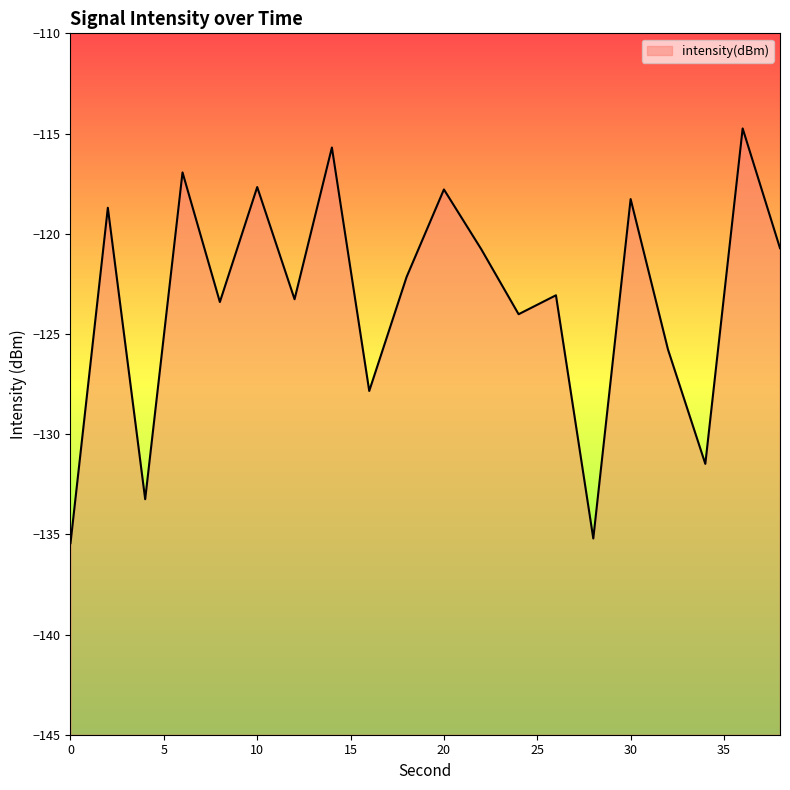

What is the difference between the values at 30 and 20?

0.5